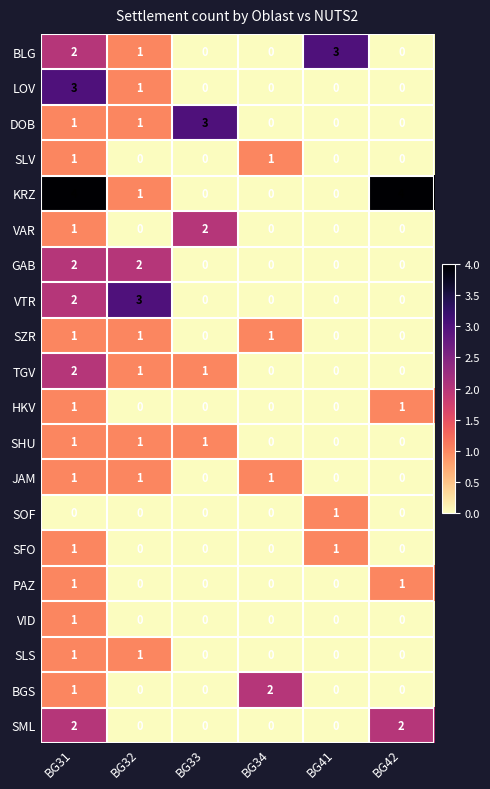

Which series changed the most between BG31 and BG42?

LOV